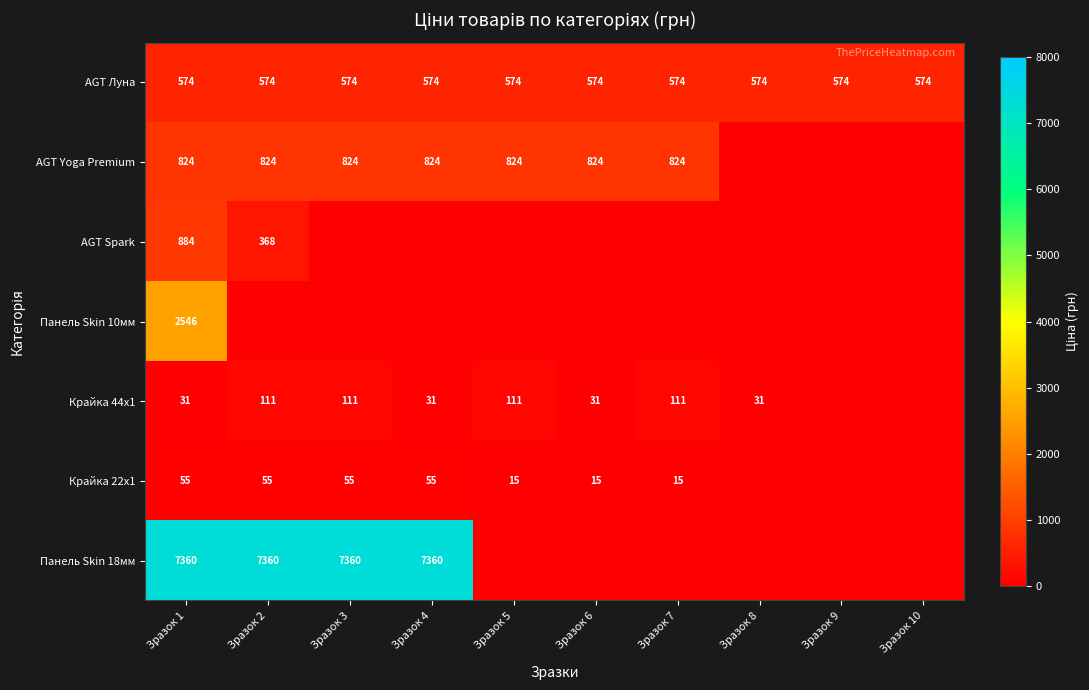

The AGT Луна series shows 574 at Зразок 2. True or false?

True